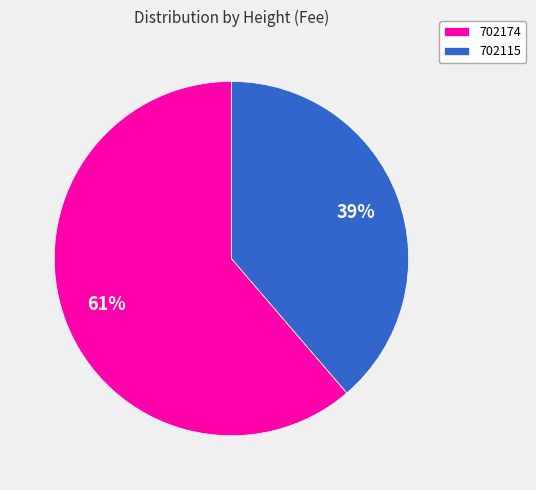

What percentage is the 702174 slice, to the nearest percent?

61%